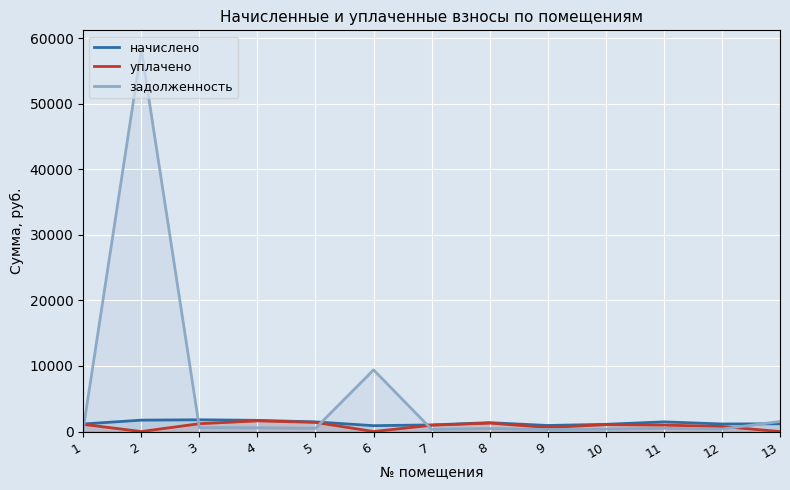

Between 5 and 6, which is larger?

5